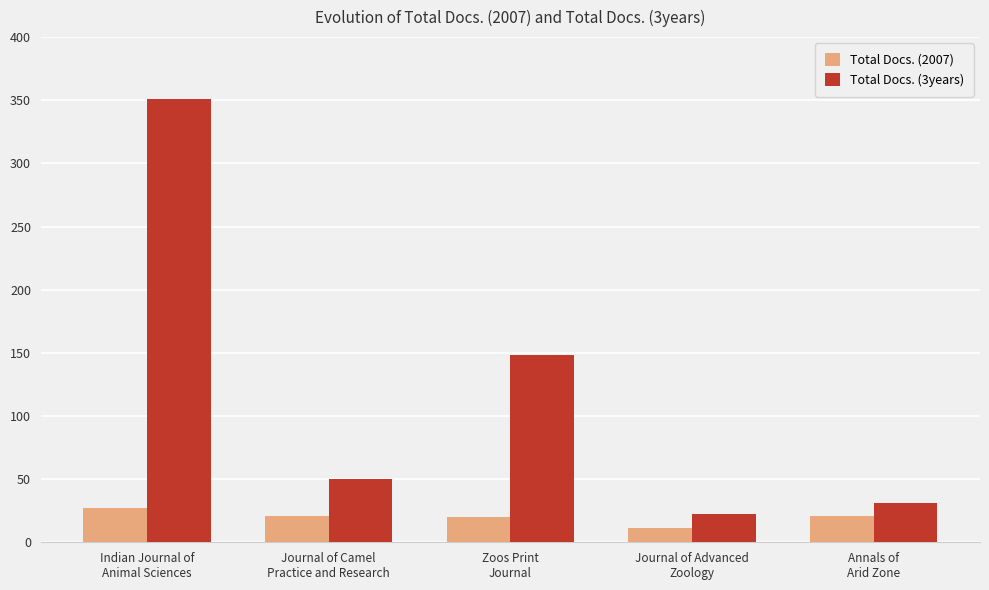

Is the value of Total Docs. (3years) at Annals of
Arid Zone greater than the value of Total Docs. (2007) at Indian Journal of
Animal Sciences?

Yes